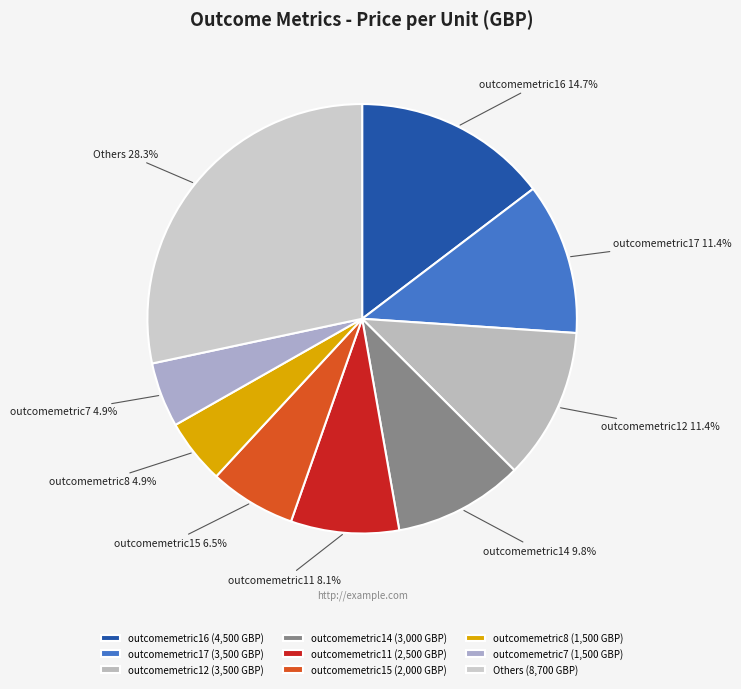

Is the sum of outcomemetric15 and outcomemetric12 greater than half?

No